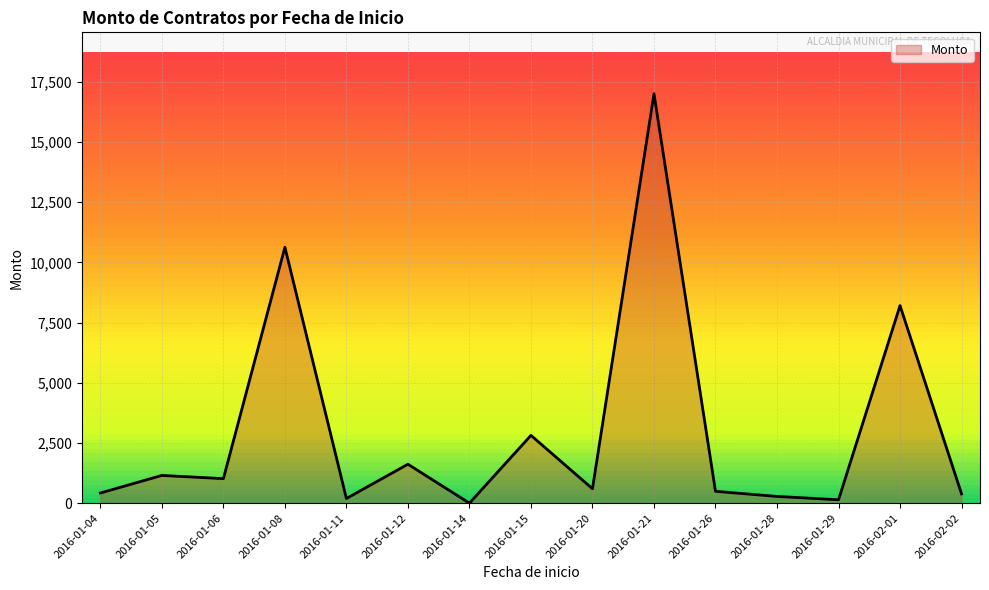

Which category has the highest value across all series?

2016-01-21